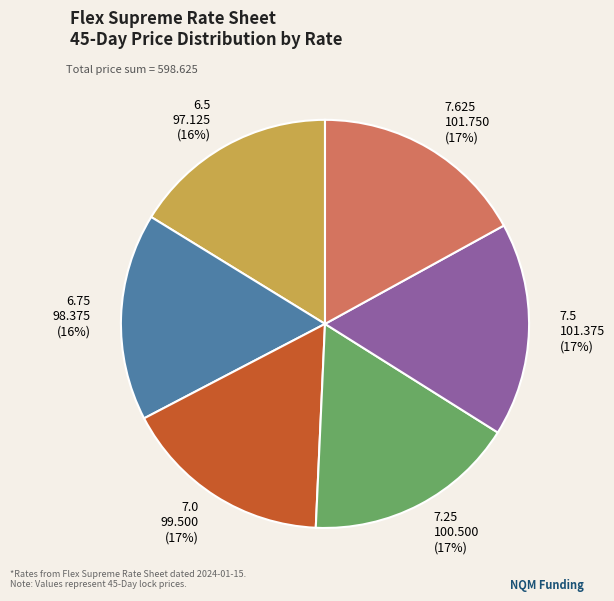

What is the ratio of the value at 7.5 to the value at 7.0?

1.0